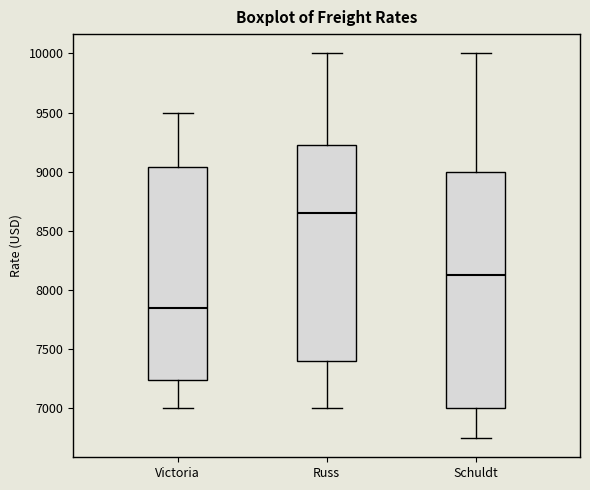

Which box is the tallest, from its lower edge to its upper edge?

Schuldt